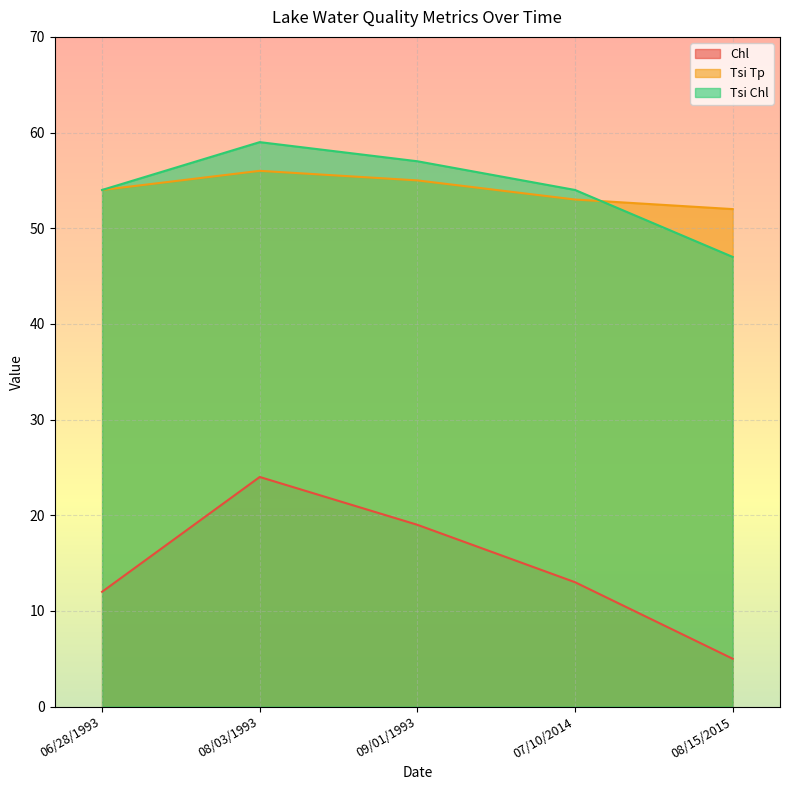

True or false: Chl and Tsi Chl intersect in this chart.

False